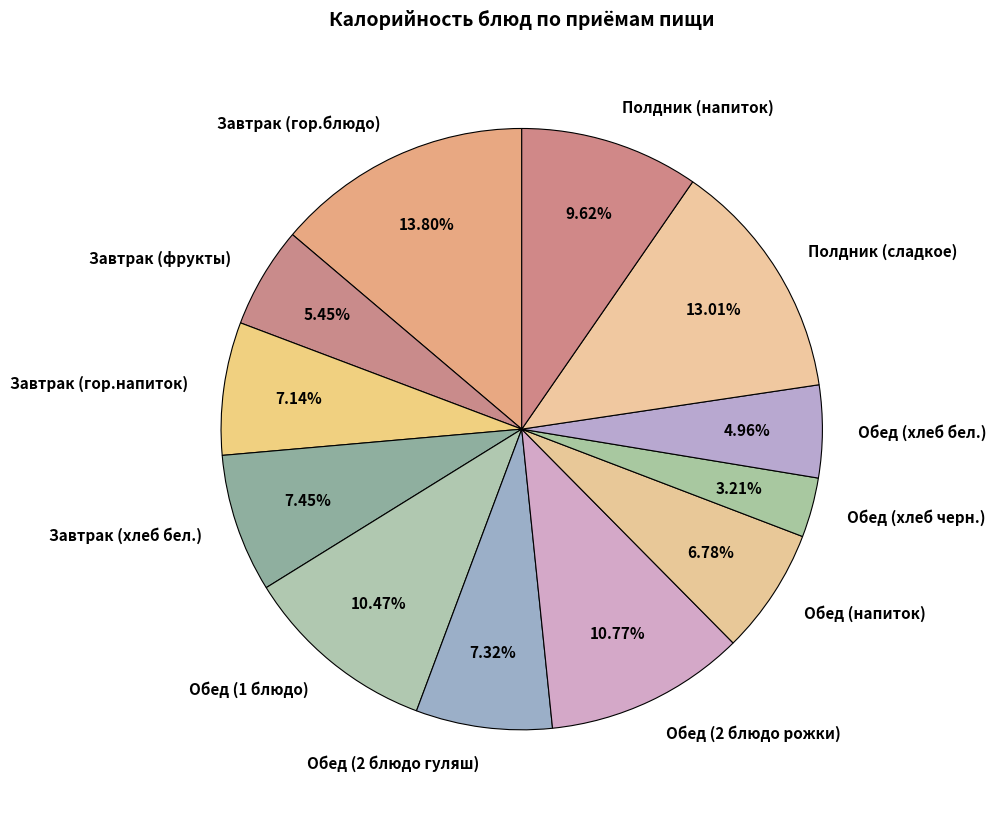

Which slice is the smallest?

Обед (хлеб черн.)